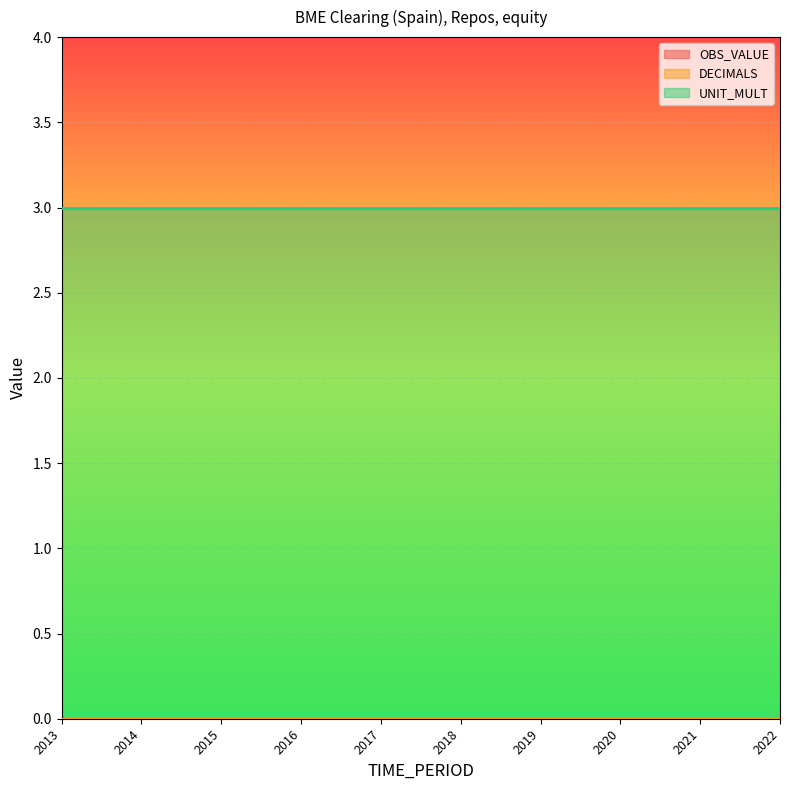

Reading left to right, list all the values displayed in this chart.

OBS_VALUE: 0	0	0	0	0	0	0	0	0	0
DECIMALS: 0	0	0	0	0	0	0	0	0	0
UNIT_MULT: 3	3	3	3	3	3	3	3	3	3